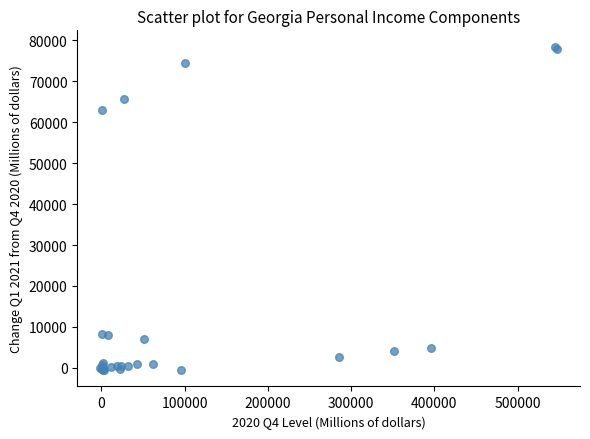

What Y value in the scatter plot is closest to 38959?

63003.1